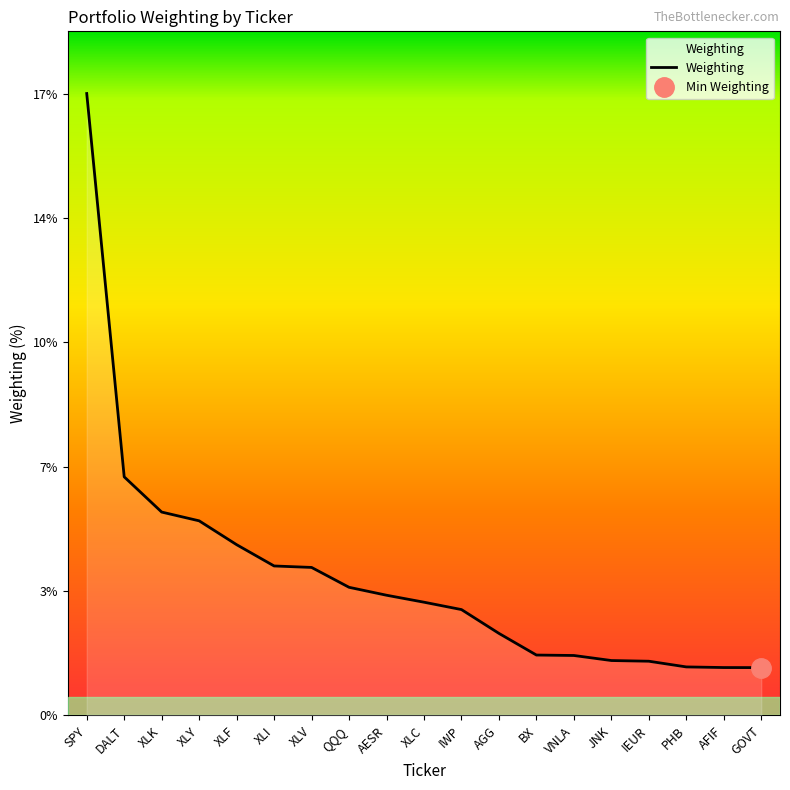

What is the label of the 3rd point from the left?

XLK